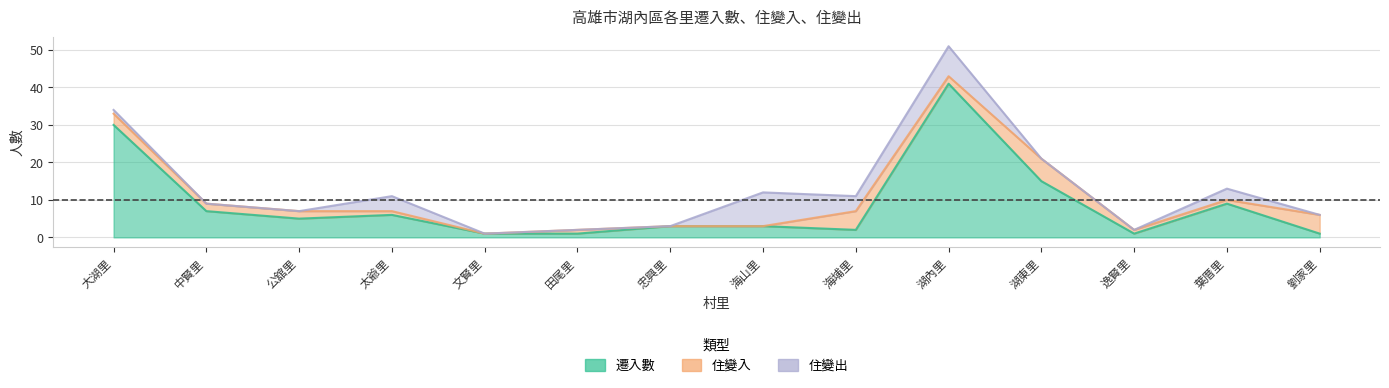

How many interior local peaks does the 住變出 series have?

4